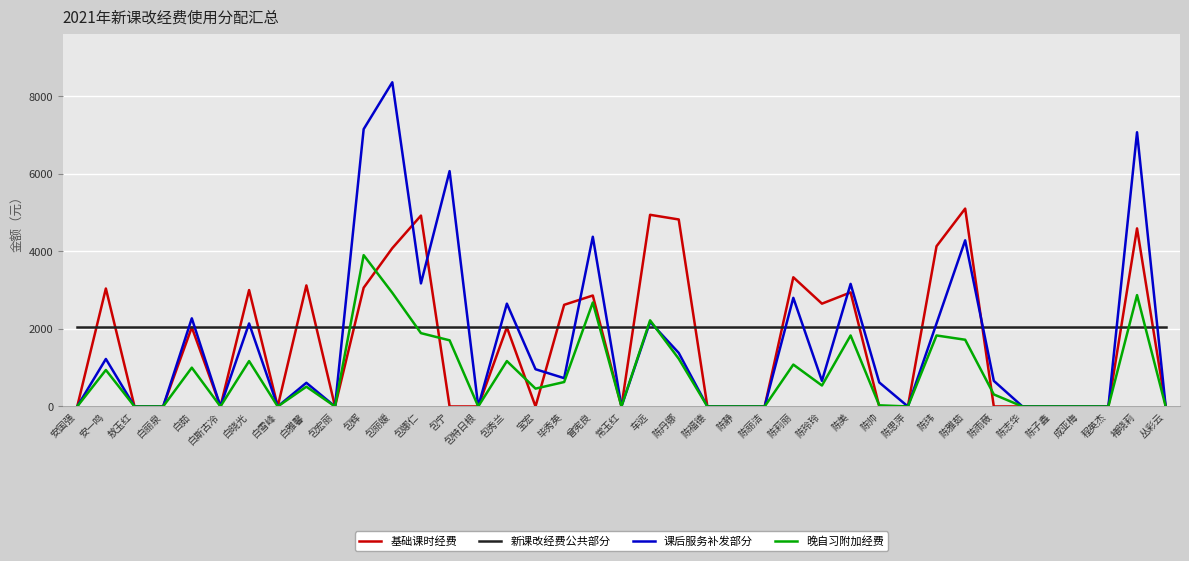

What is the spread (max minus min) of values at 白丽泉?

2051